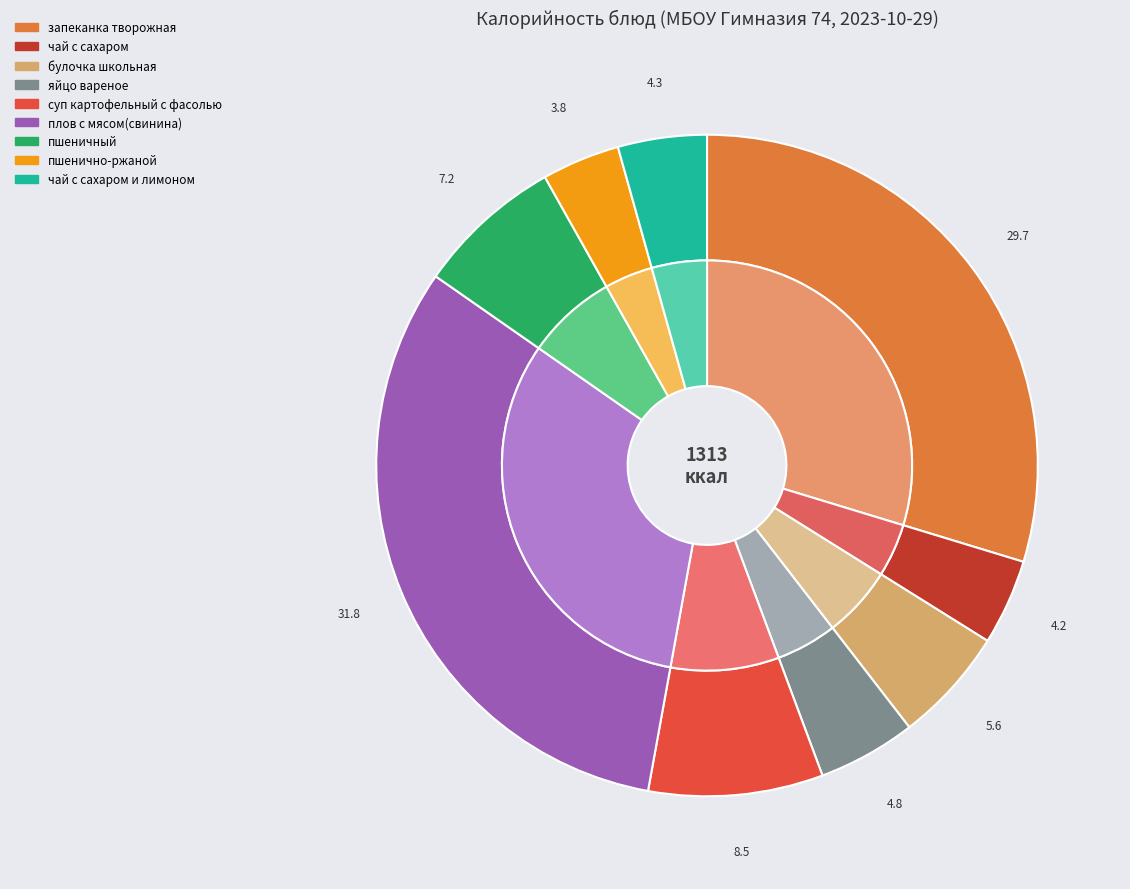

To the nearest percent, what is the difference between the largest and smallest slice percentages?

28%